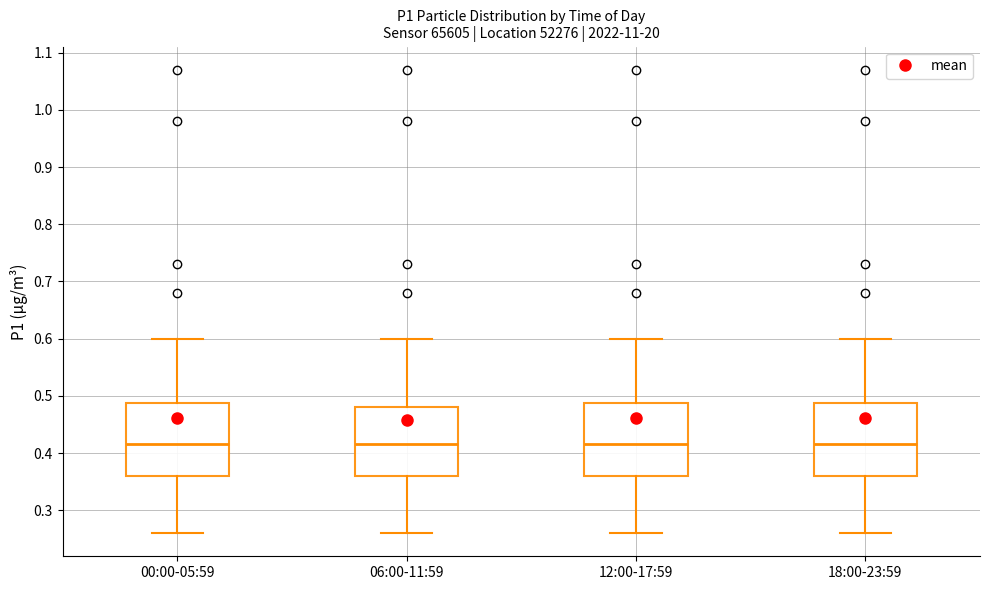

Reading left to right, transcribe this box plot: for each box, give where its median line is, the range the box spans, and where its two whiskers end, as read against the y-axis. The values are not printed on the chart, so give them approximately, as read against the axis.

00:00-05:59: median 0.42, box 0.36 to 0.49, whiskers 0.26 to 0.60
06:00-11:59: median 0.42, box 0.36 to 0.48, whiskers 0.26 to 0.60
12:00-17:59: median 0.42, box 0.36 to 0.49, whiskers 0.26 to 0.60
18:00-23:59: median 0.42, box 0.36 to 0.49, whiskers 0.26 to 0.60